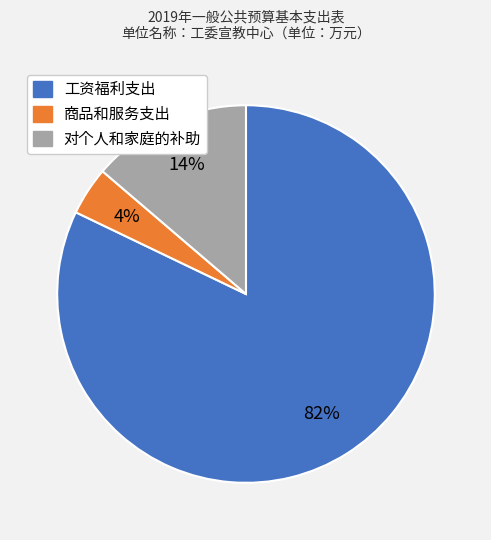

Is it true that 工资福利支出 is 76% of the pie?

False